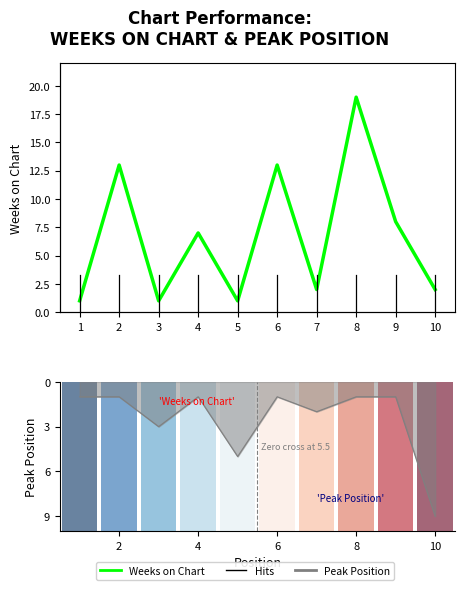

Approximately how many times larger is the value at 2 compared to 5?

13.0